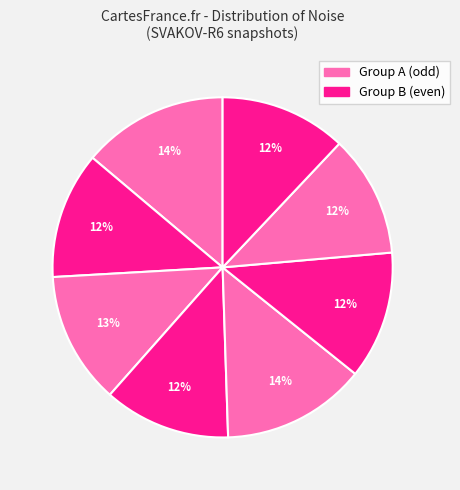

How many slices are in this pie chart?

8